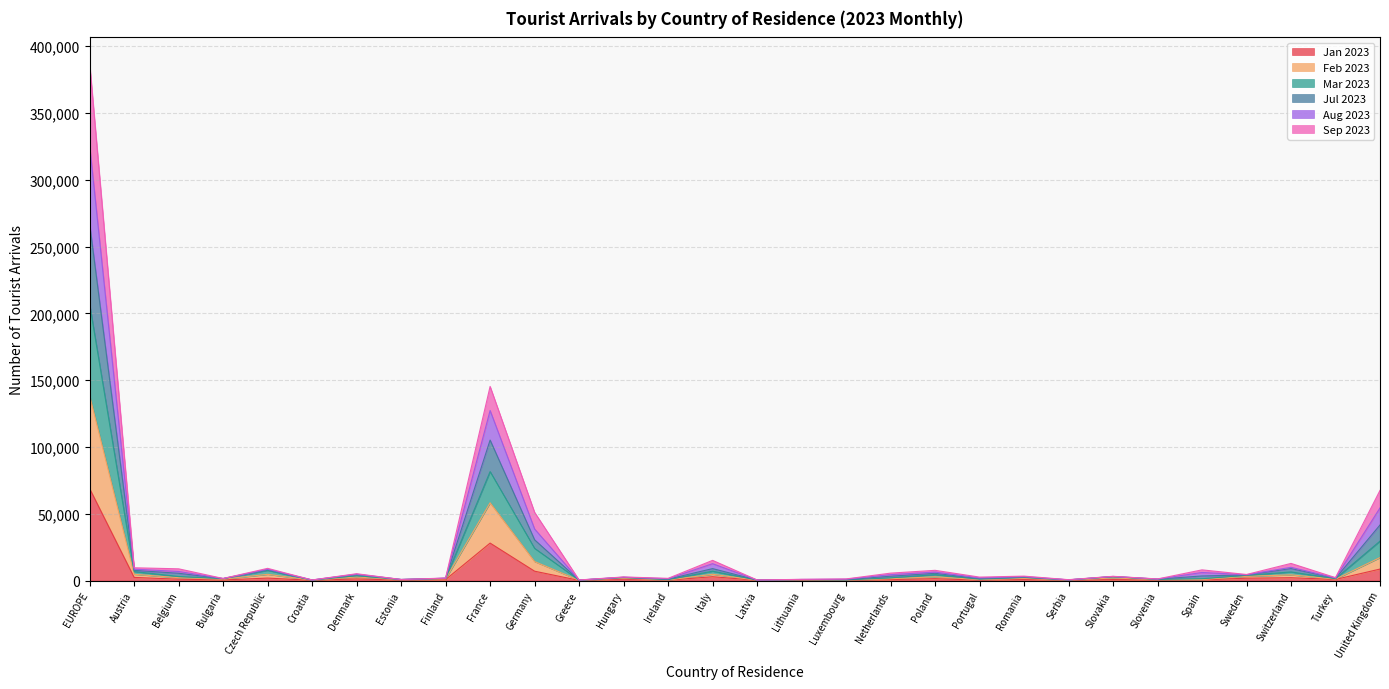

At which label does Jan 2023 reach its peak?

EUROPE